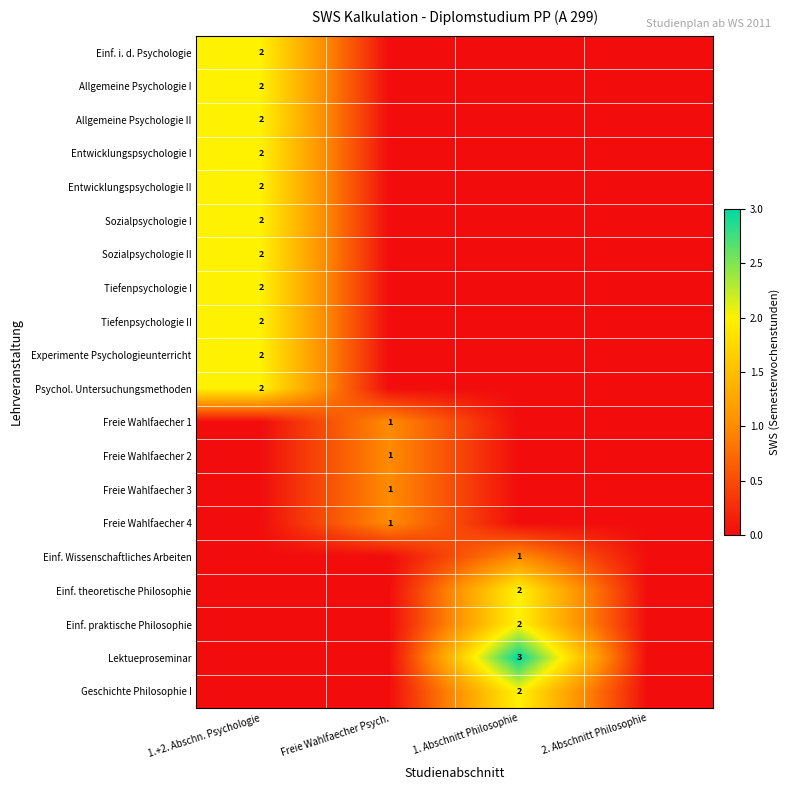

List the series in order of their peak value, highest first.

Lektueproseminar, Einf. i. d. Psychologie, Allgemeine Psychologie I, Allgemeine Psychologie II, Entwicklungspsychologie I, Entwicklungspsychologie II, Sozialpsychologie I, Sozialpsychologie II, Tiefenpsychologie I, Tiefenpsychologie II, Experimente Psychologieunterricht, Psychol. Untersuchungsmethoden, Einf. theoretische Philosophie, Einf. praktische Philosophie, Geschichte Philosophie I, Freie Wahlfaecher 1, Freie Wahlfaecher 2, Freie Wahlfaecher 3, Freie Wahlfaecher 4, Einf. Wissenschaftliches Arbeiten